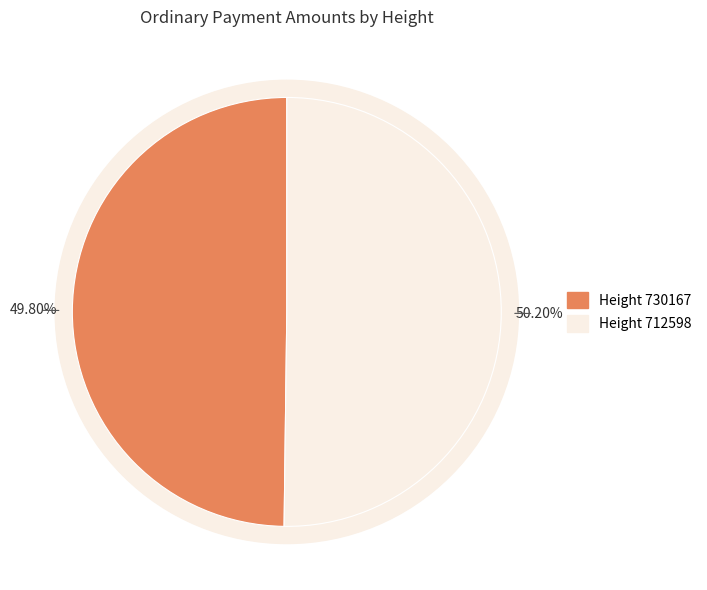

Do 712598 and 730167 together represent more than half of the pie?

Yes